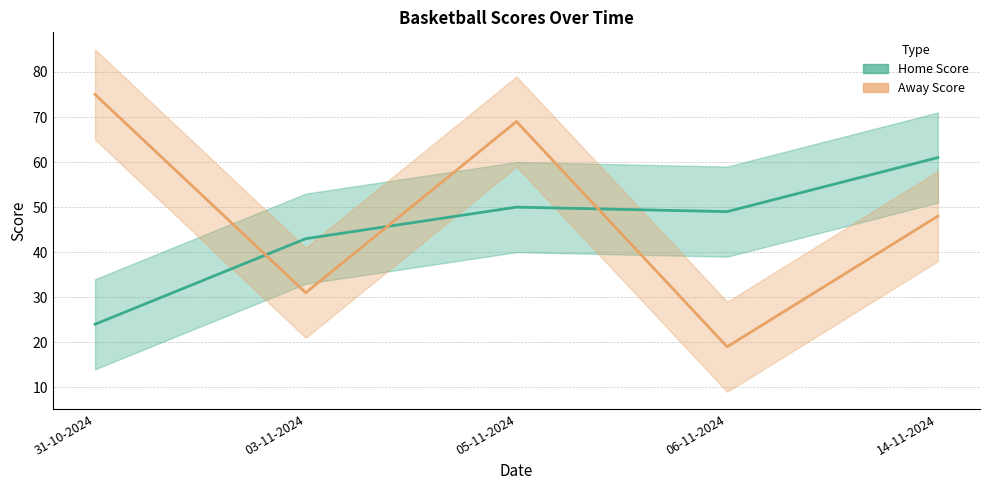

Which label corresponds to the largest value in the chart?

31-10-2024